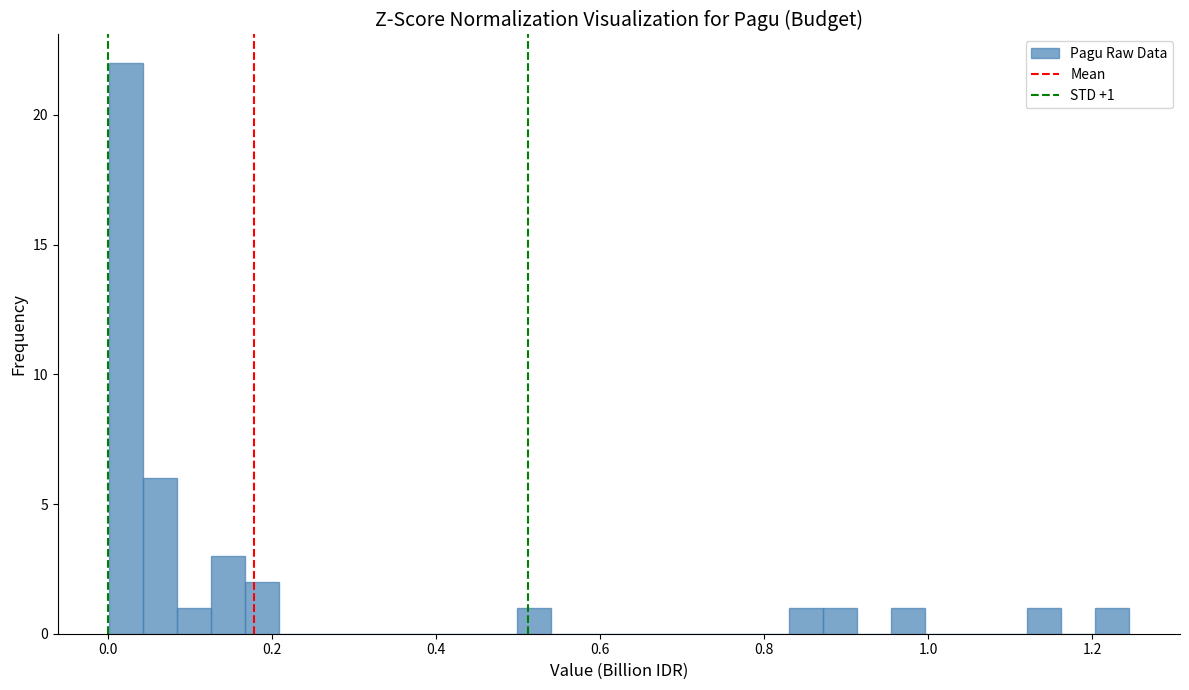

Around what value on the x-axis is the tallest bar? Give the approximate position of its centre, as read against the axis.

0.02